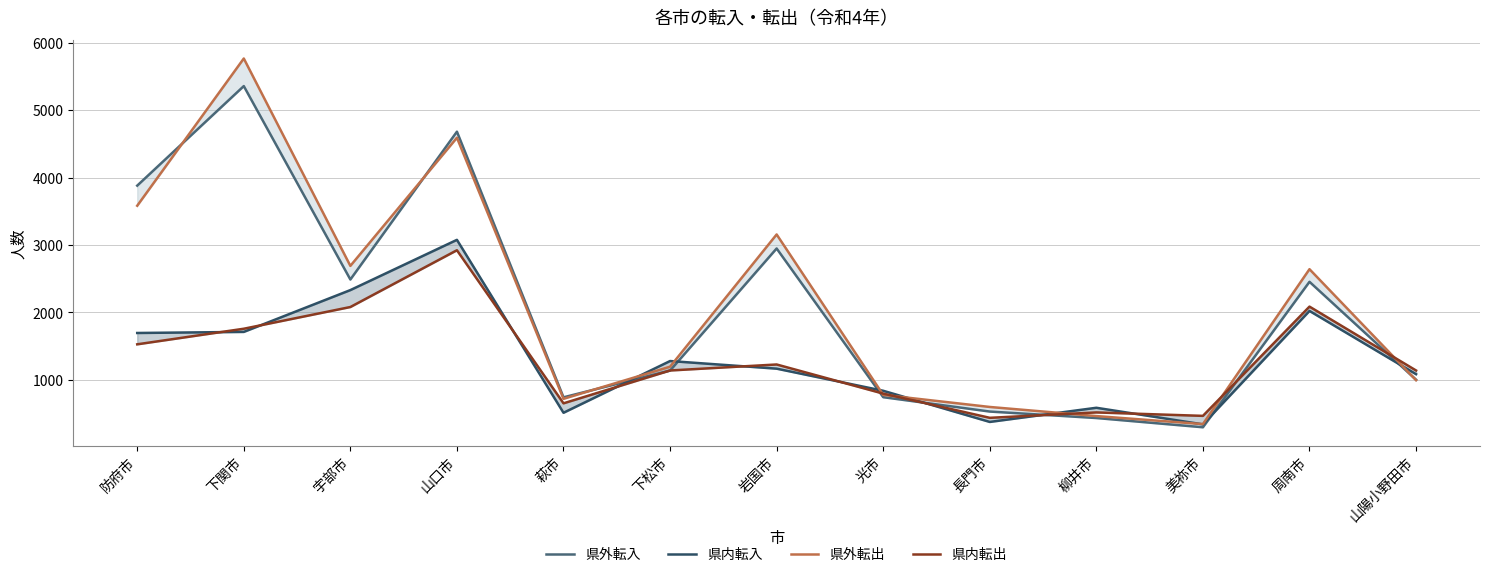

The 県内転出 series shows 466 at 美祢市. True or false?

True